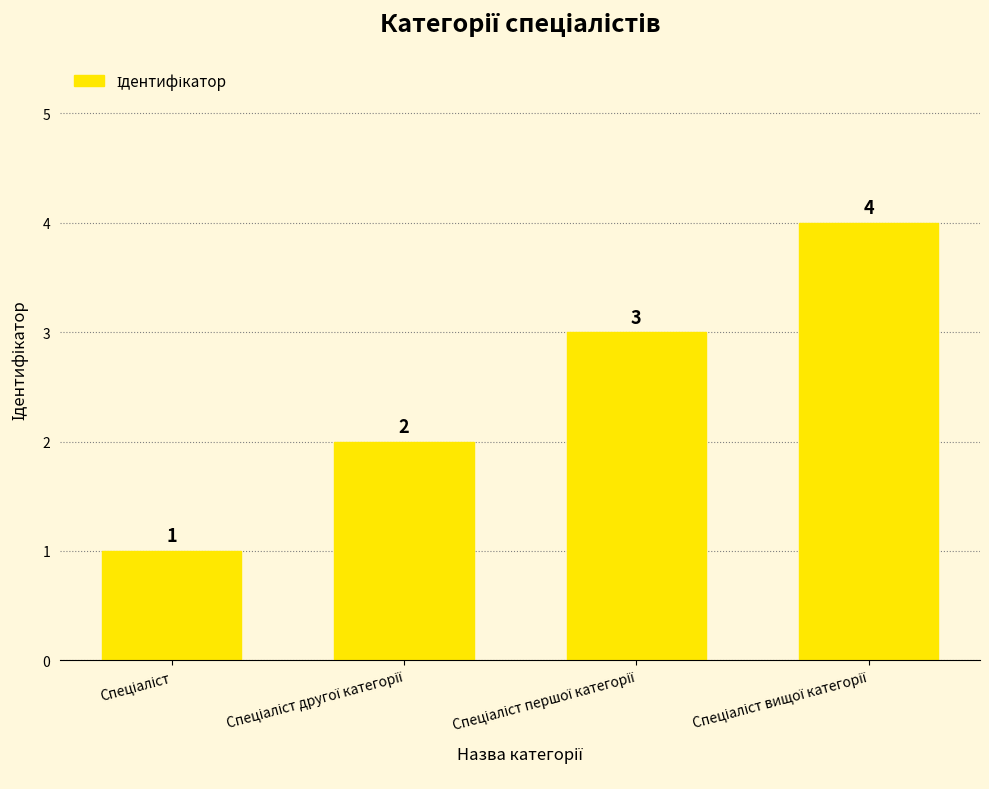

Count the values in the range 2 to 4.

3